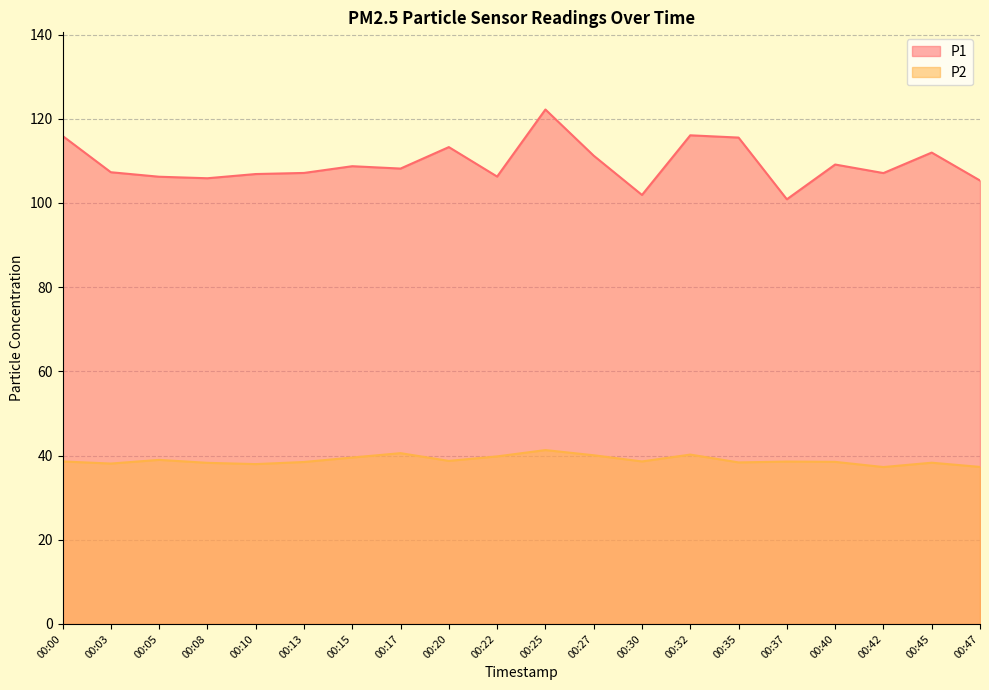

Rank the series by their average value, from lowest to highest.

P2, P1